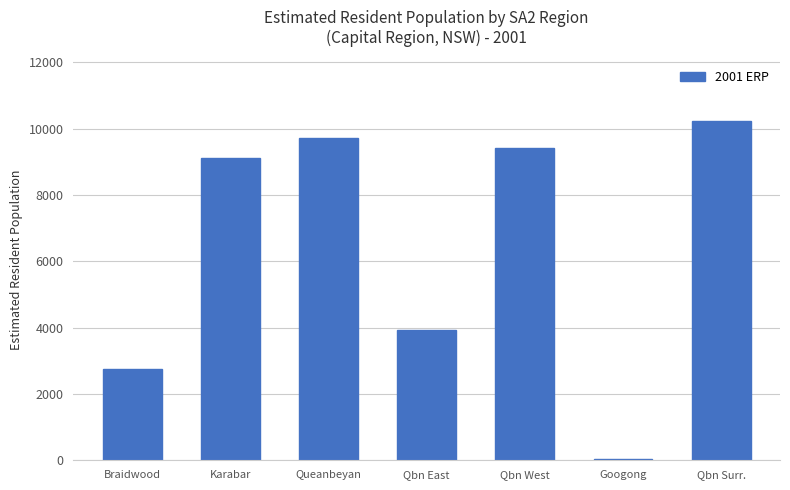

Reading left to right, extract all data points from this chart.

Braidwood=2760	Karabar=9129	Queanbeyan=9717	Qbn East=3925	Qbn West=9425	Googong=26	Qbn Surr.=10242